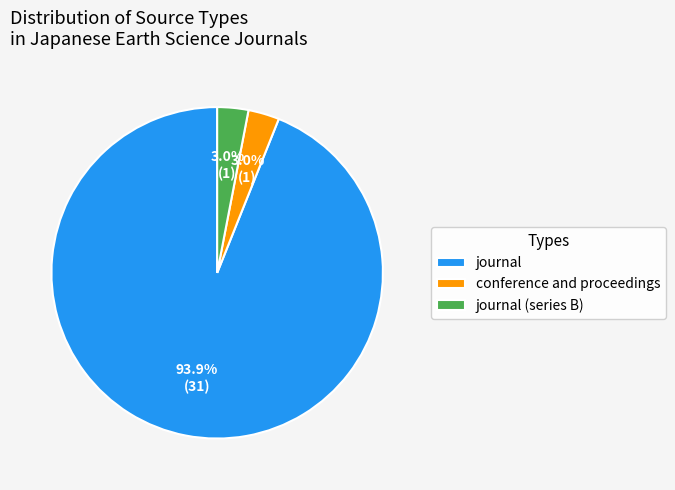

What is the total percentage of journal (series B) and journal?

97.0%